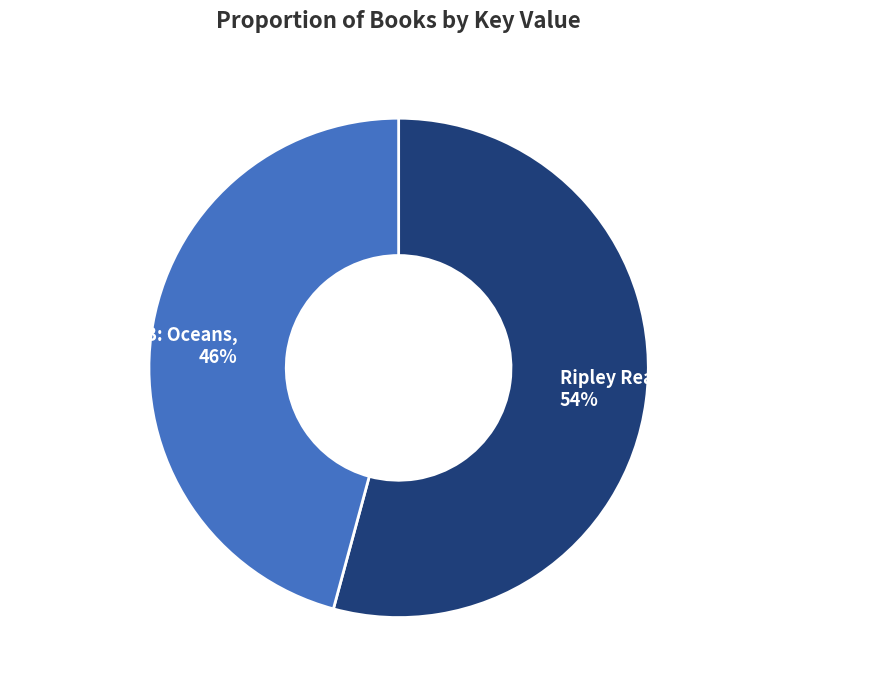

What is the smallest slice in the pie chart?

Ripley Twists PB: Oceans